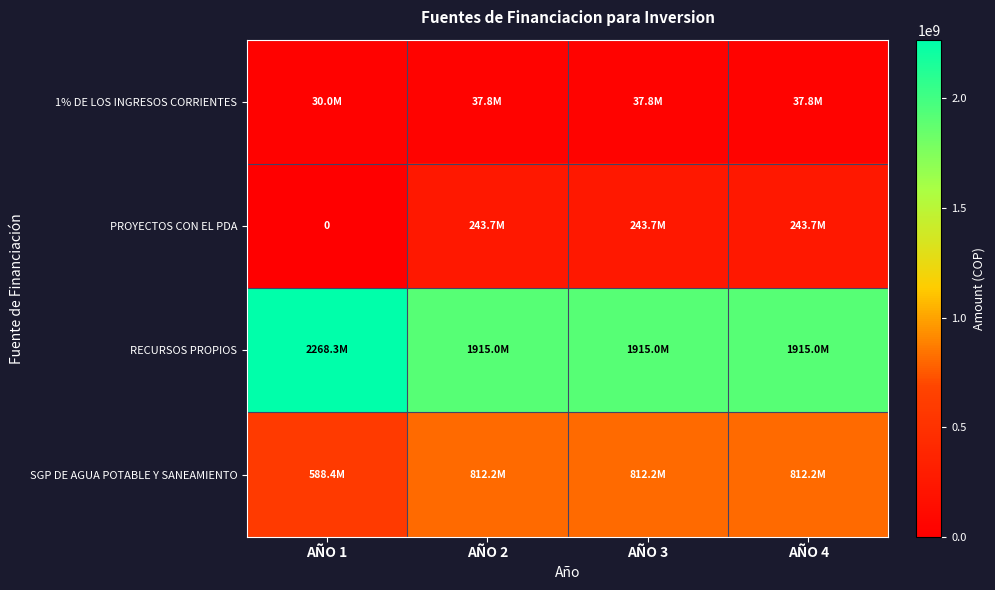

What is the highest value of the SGP DE AGUA POTABLE Y SANEAMIENTO series?

812222267